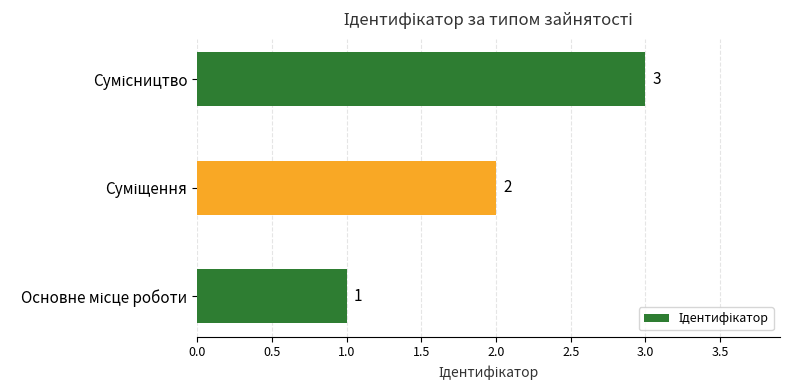

What is the maximum value shown in the chart?

3